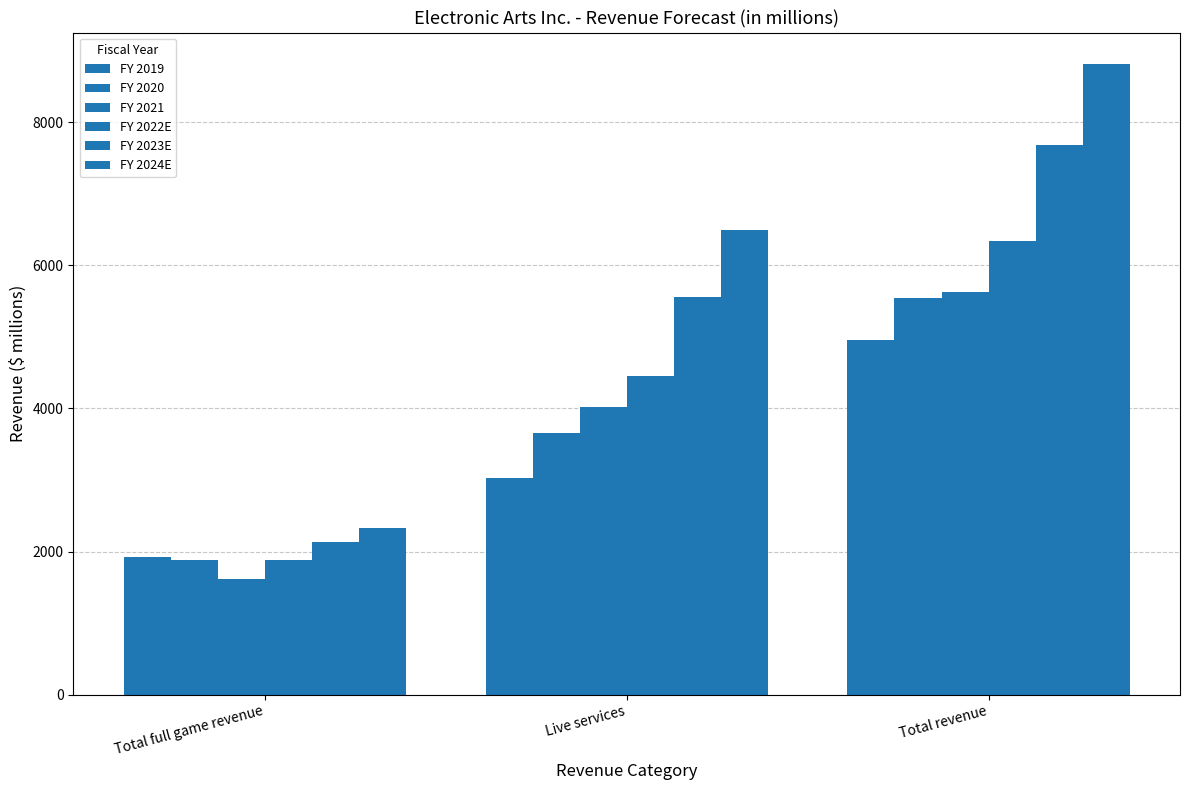

Does the chart contain any negative values?

No